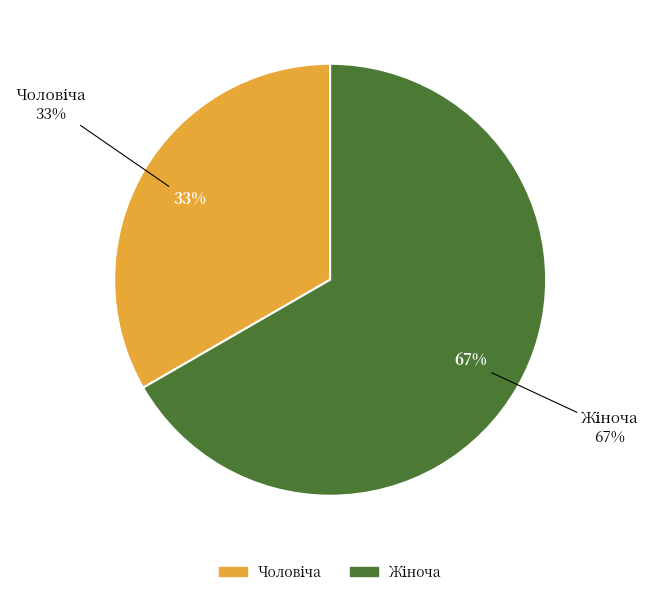

Is the sum of Чоловіча and Жіноча greater than half?

Yes